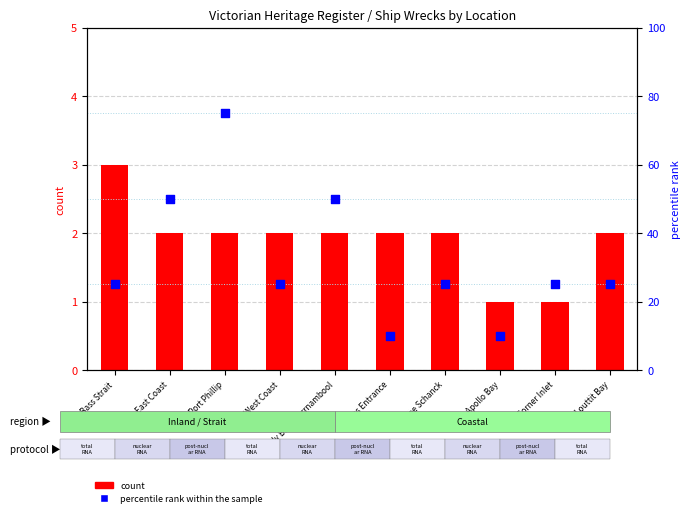

At which category is the sum across all series the highest?

Port Phillip